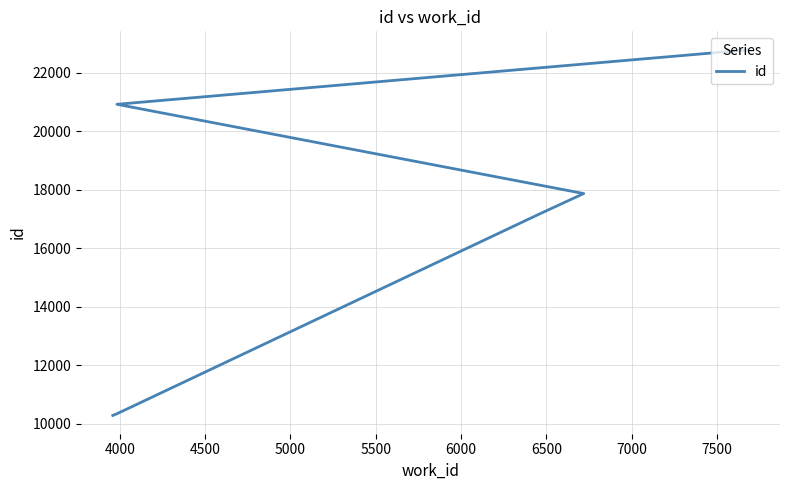

How many series are shown in this chart?

1